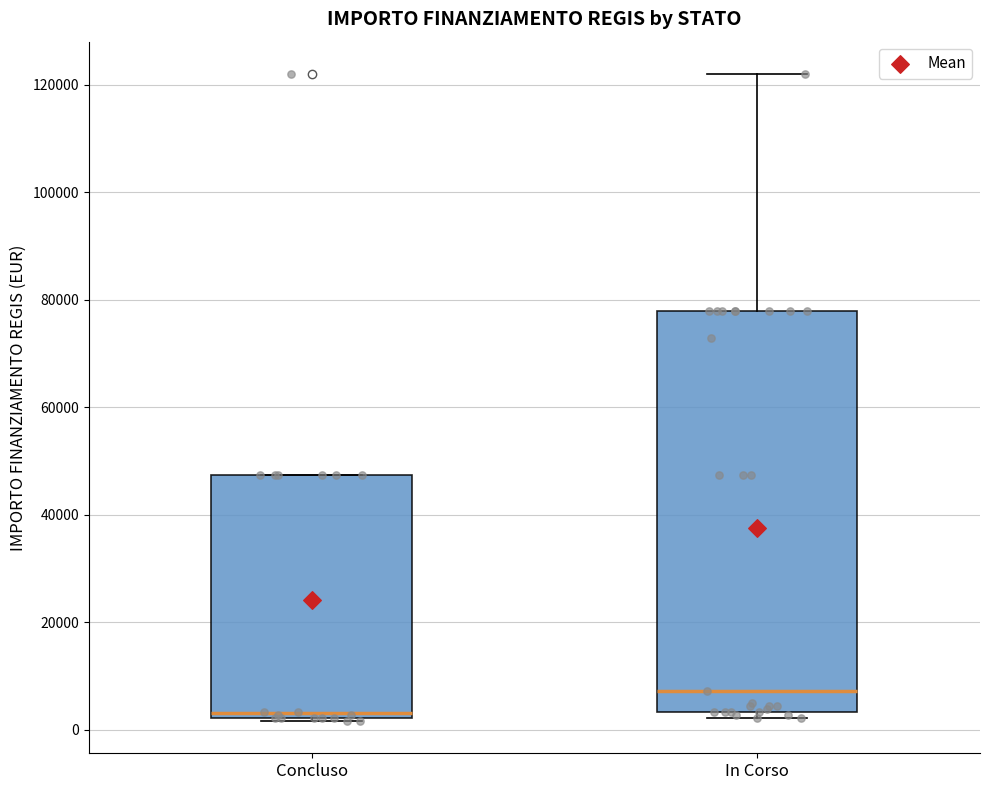

Which box's median line is the lowest?

Concluso